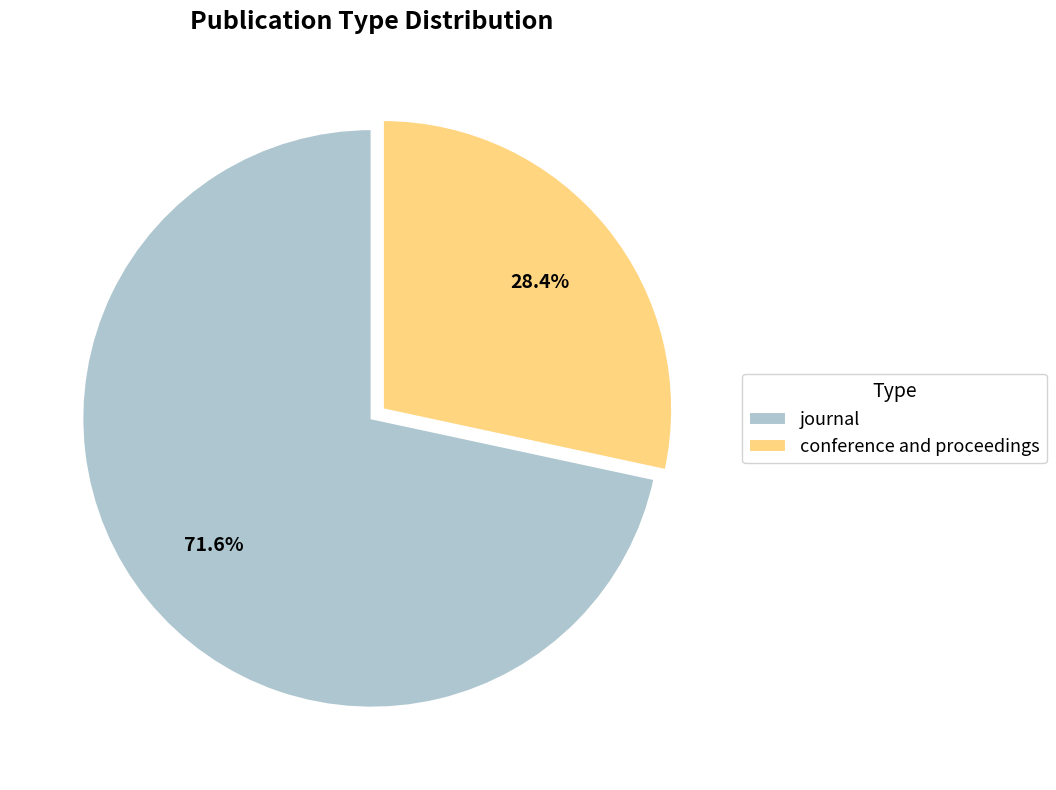

To the nearest percent, what percentage of the pie is conference and proceedings?

28%